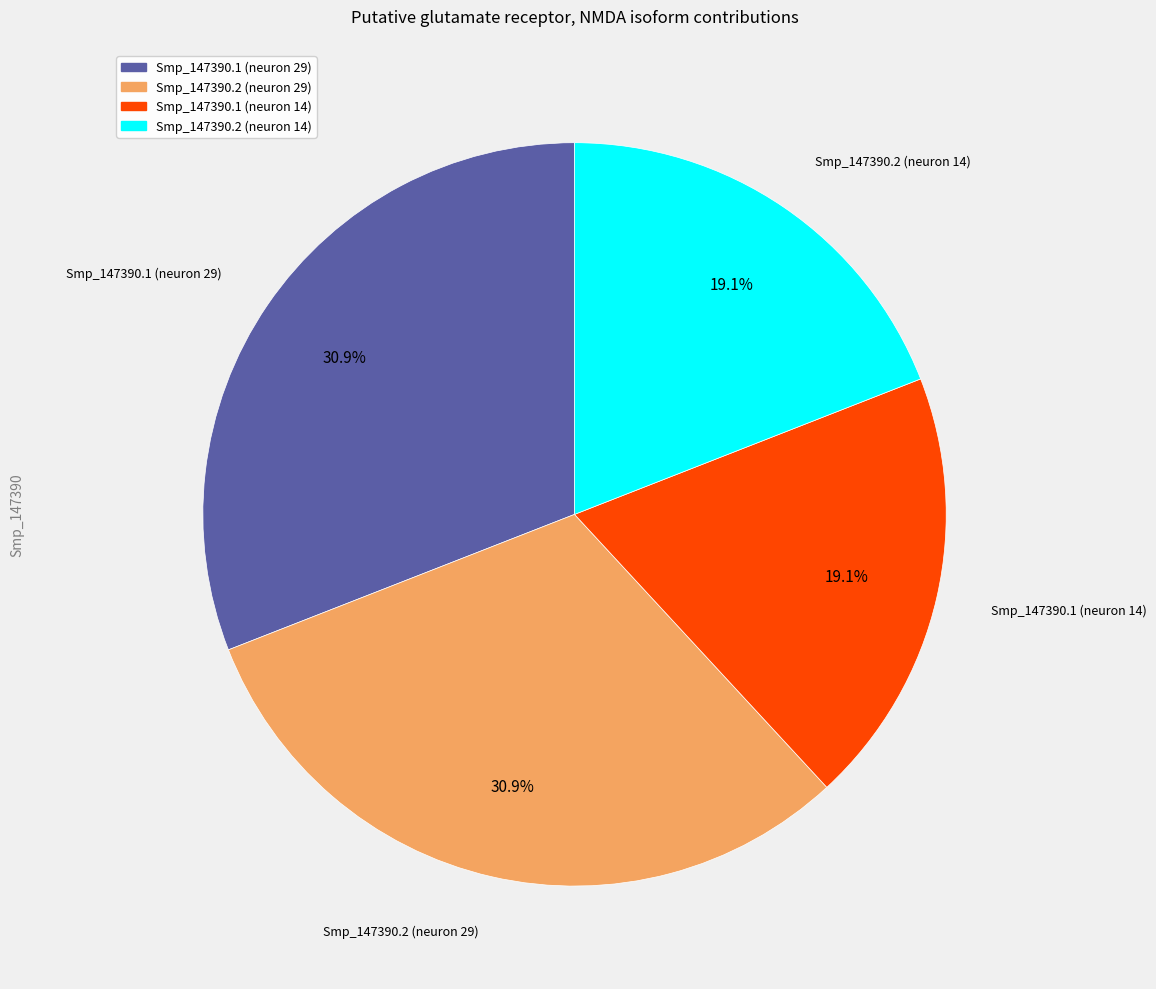

How many slices are in this pie chart?

4